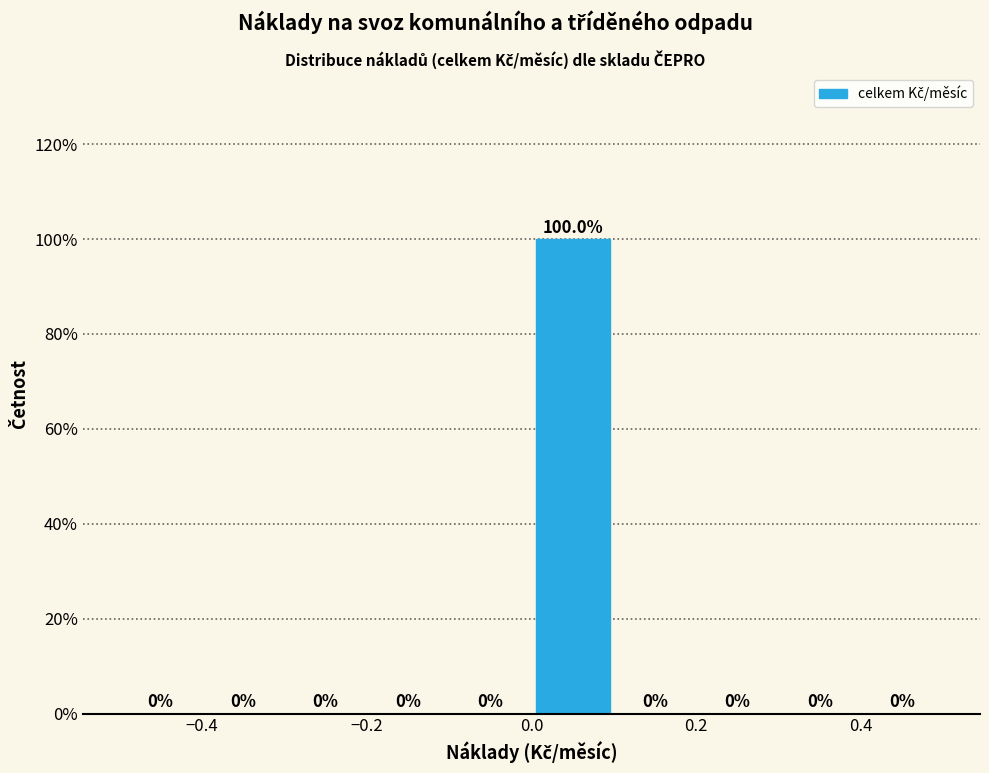

What is the height of the bar covering 0.0 to 0.1 on the x-axis?

100.0